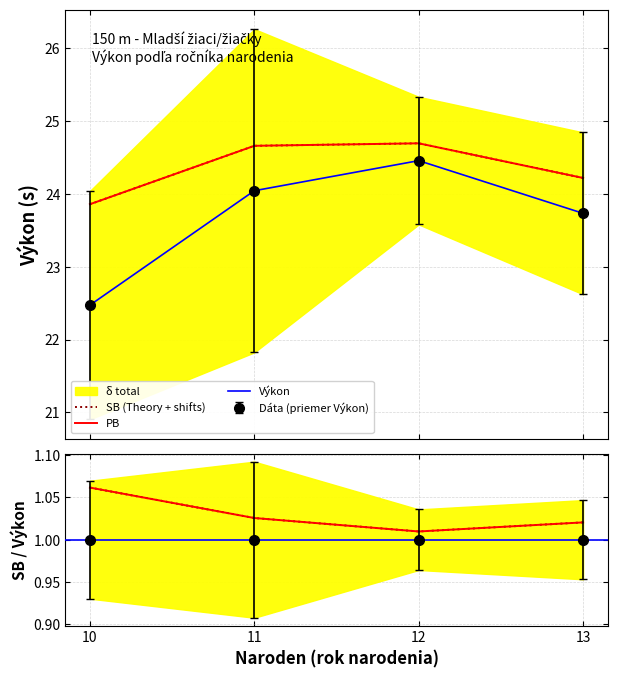

What is the spread (max minus min) of values at 10?

3.2